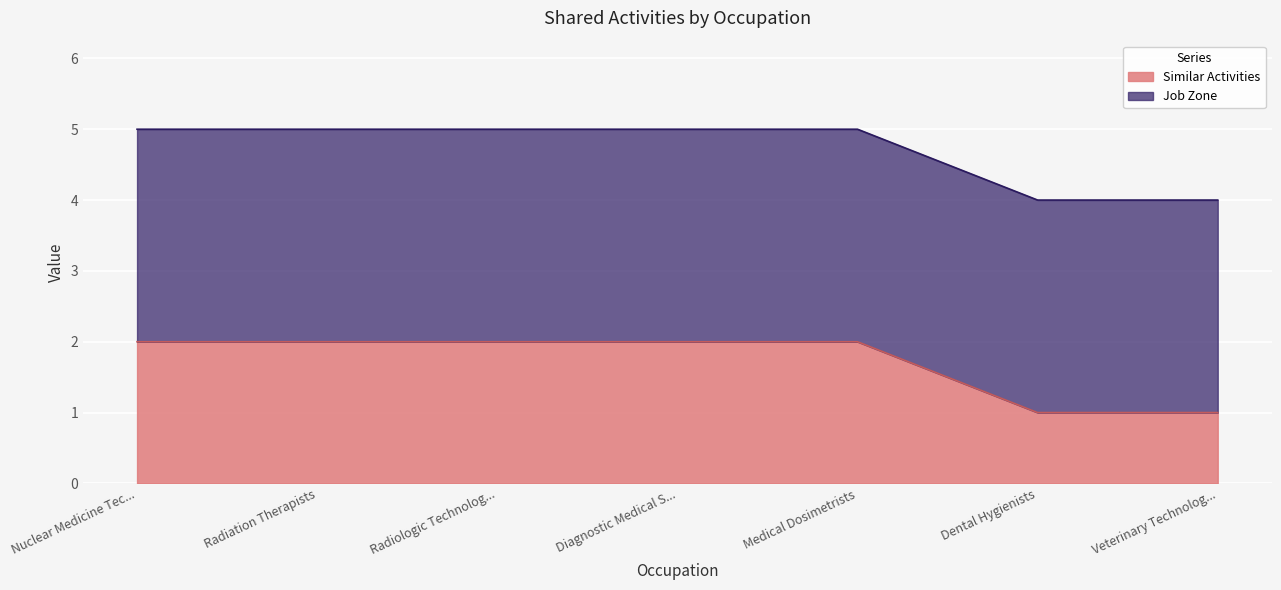

Is it true that Similar Activities equals 1 at Radiologic Technolog...?

False